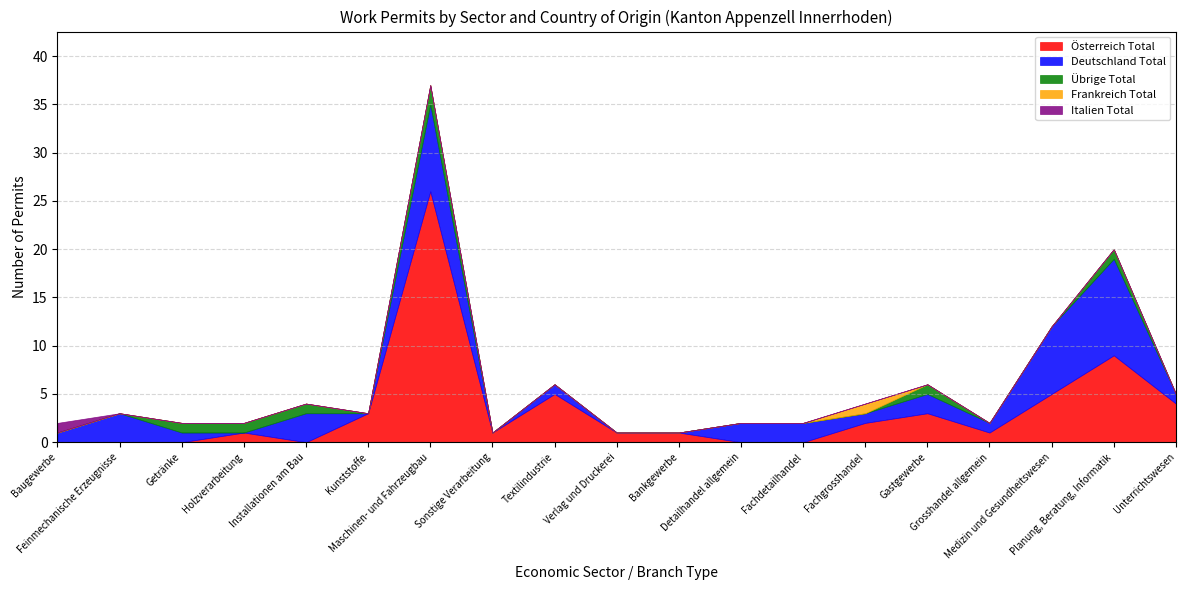

How many values in the Österreich Total series exceed 1?

8